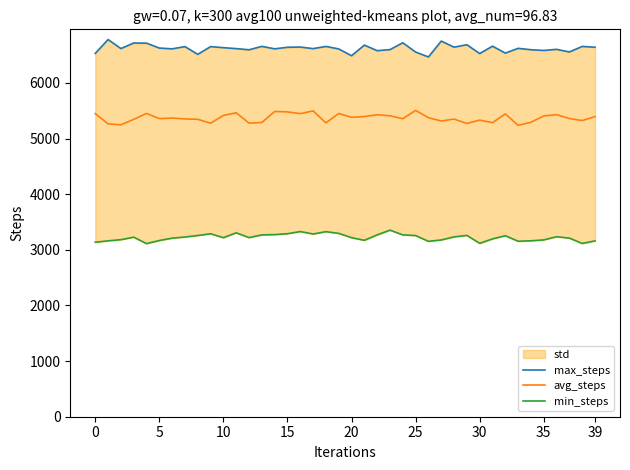

What is the total value across all series at 10?

15045